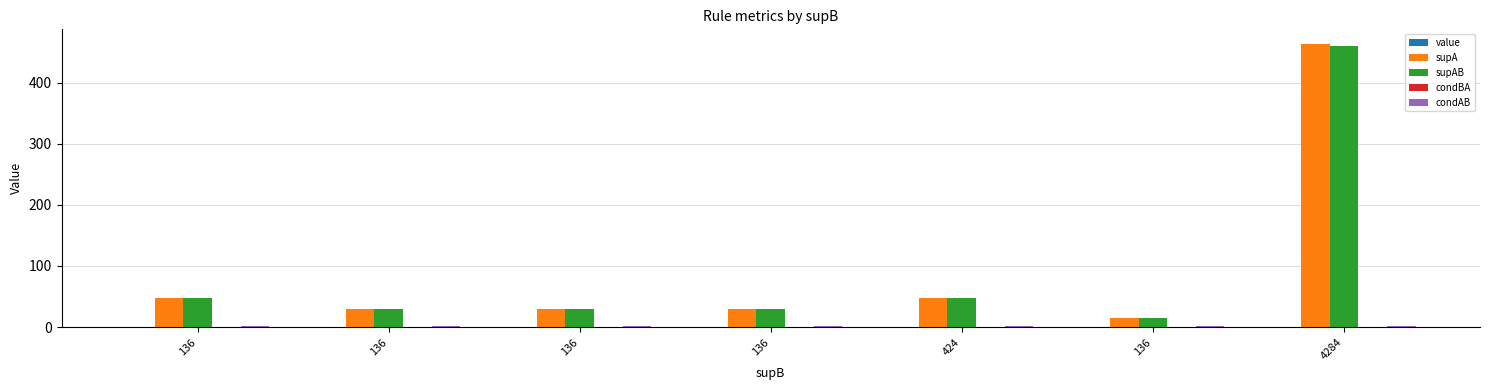

List the series in order of their peak value, lowest first.

condBA, value, condAB, supAB, supA